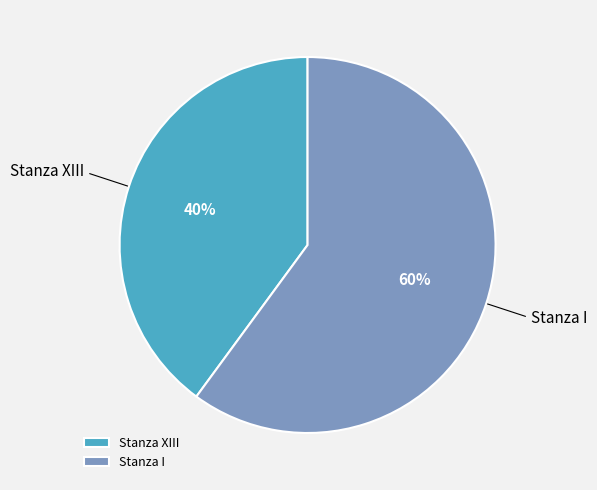

To the nearest percent, what portion does Stanza I represent?

60%